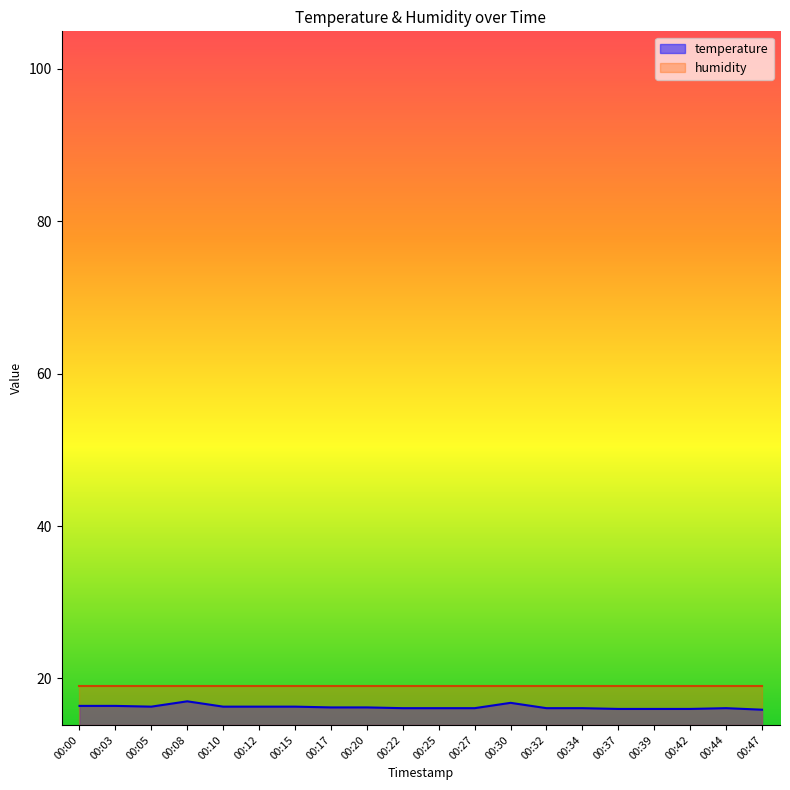

What is the value of the 12th point from the left?

16.1